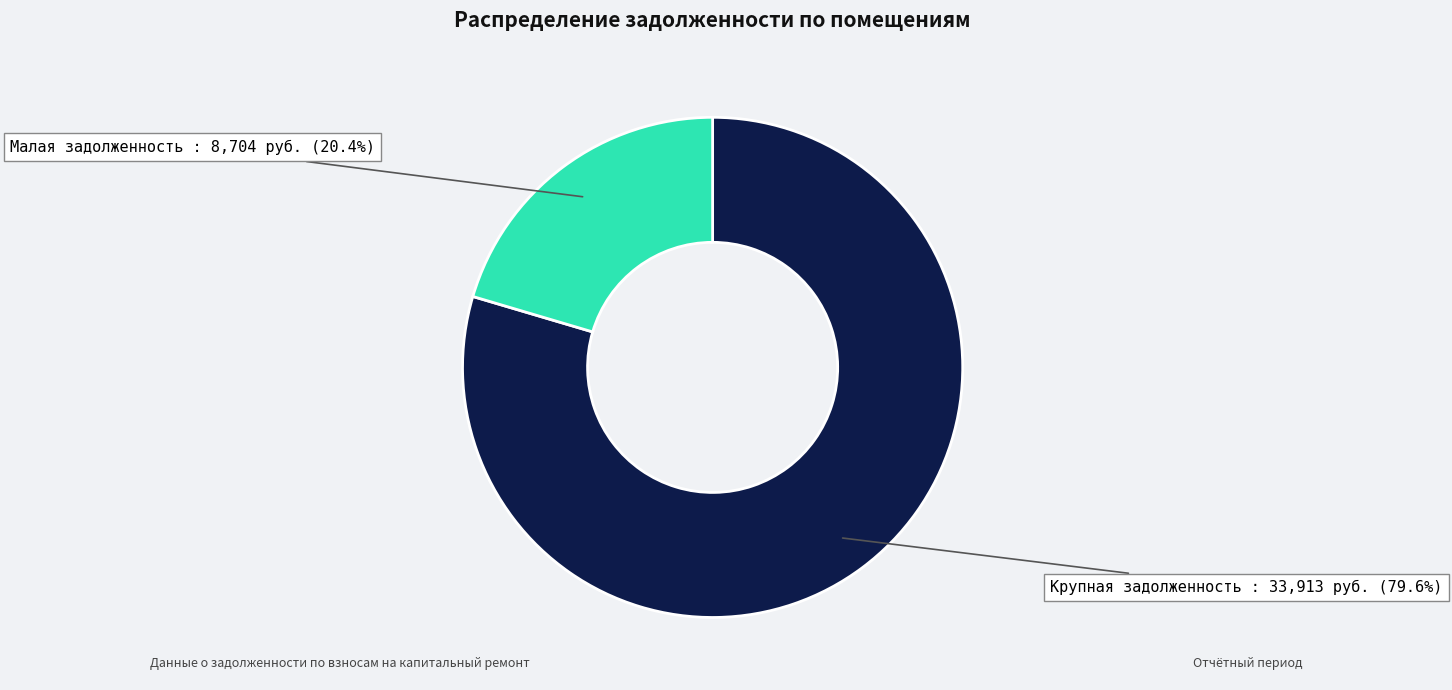

Is there any slice that represents more than half of the pie?

Yes